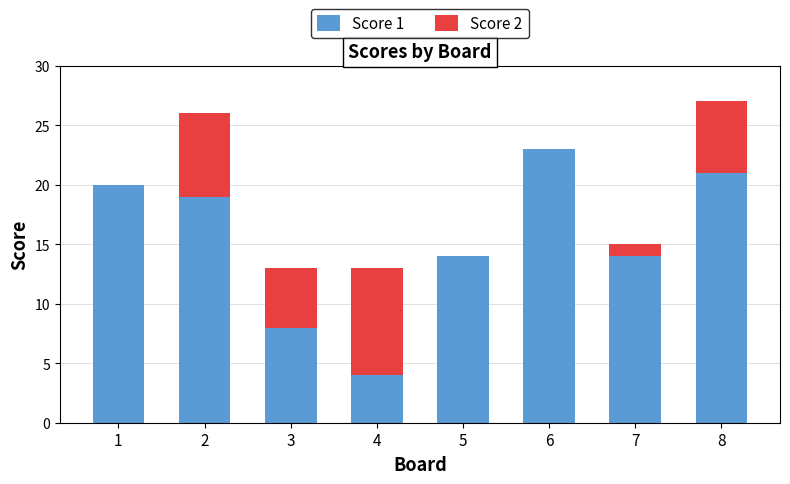

Reading left to right, list the values for the Score 1 series.

1=20	2=19	3=8	4=4	5=14	6=23	7=14	8=21